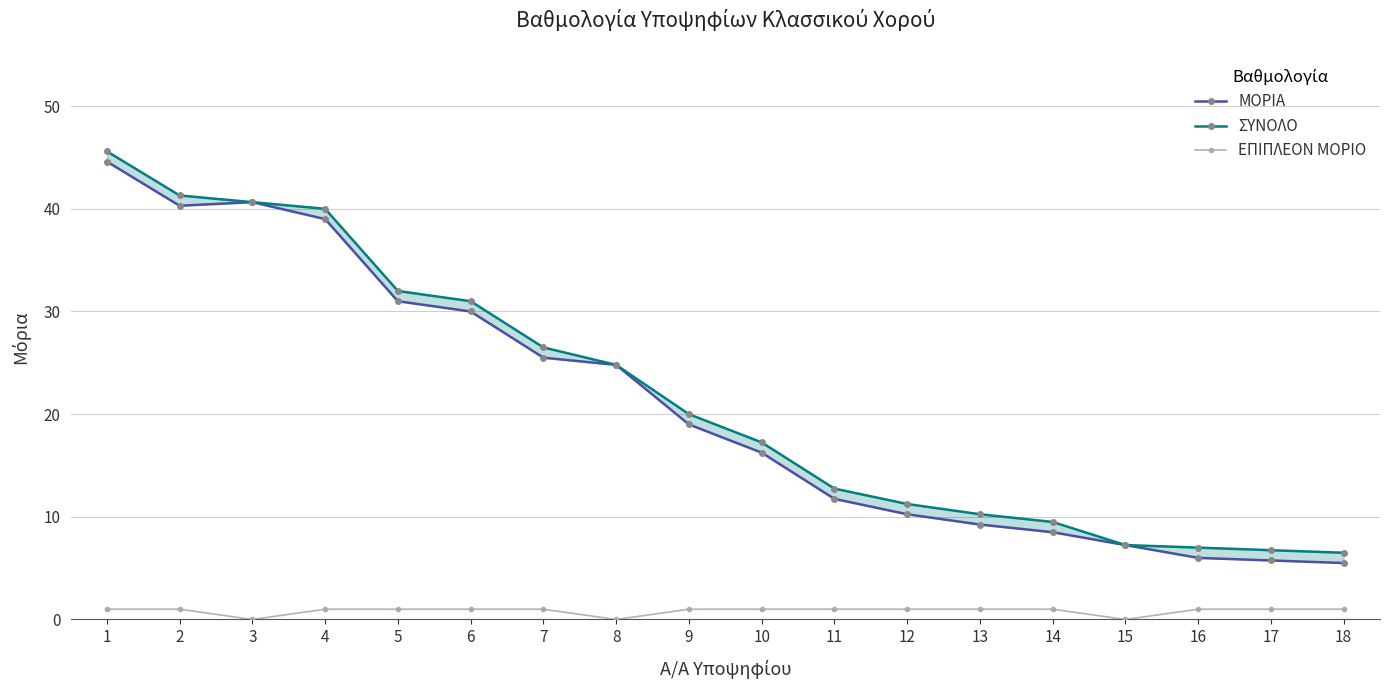

How many lines are shown in the chart?

3